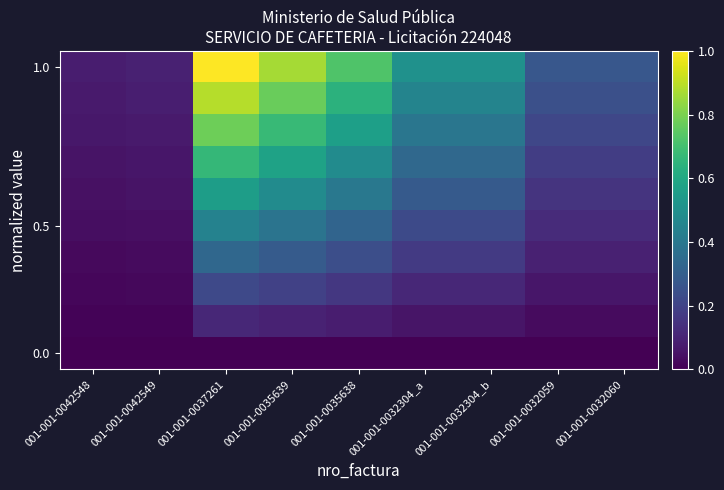

What is the maximum value shown in the chart?

1.0